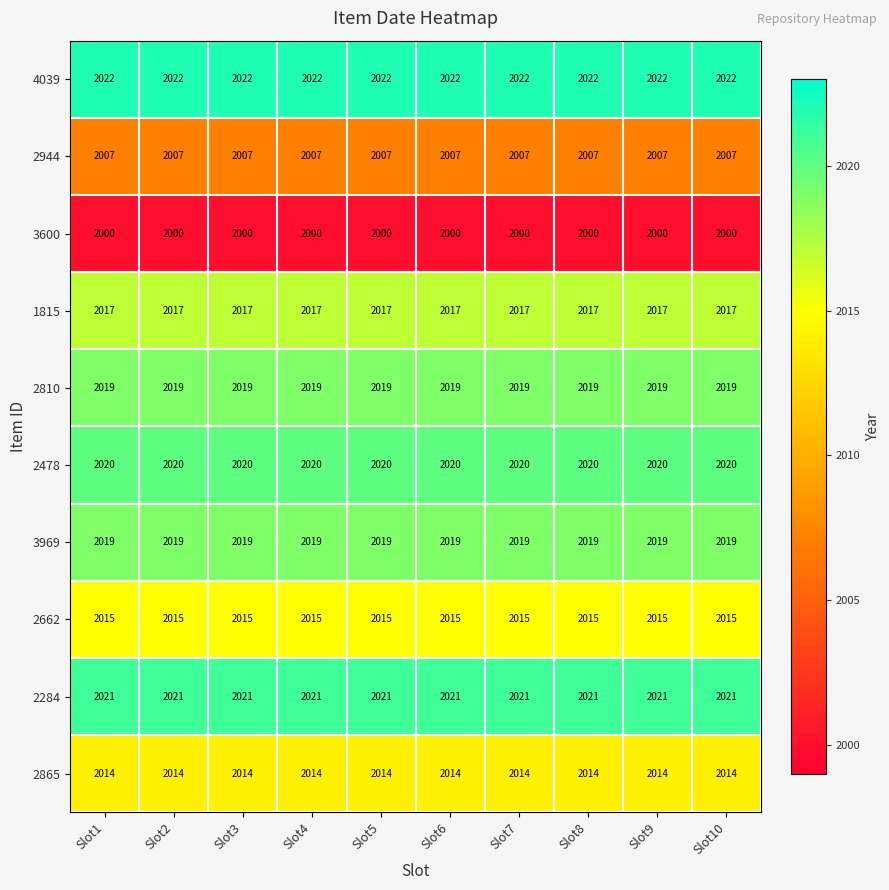

What is the minimum value shown in the chart?

2000